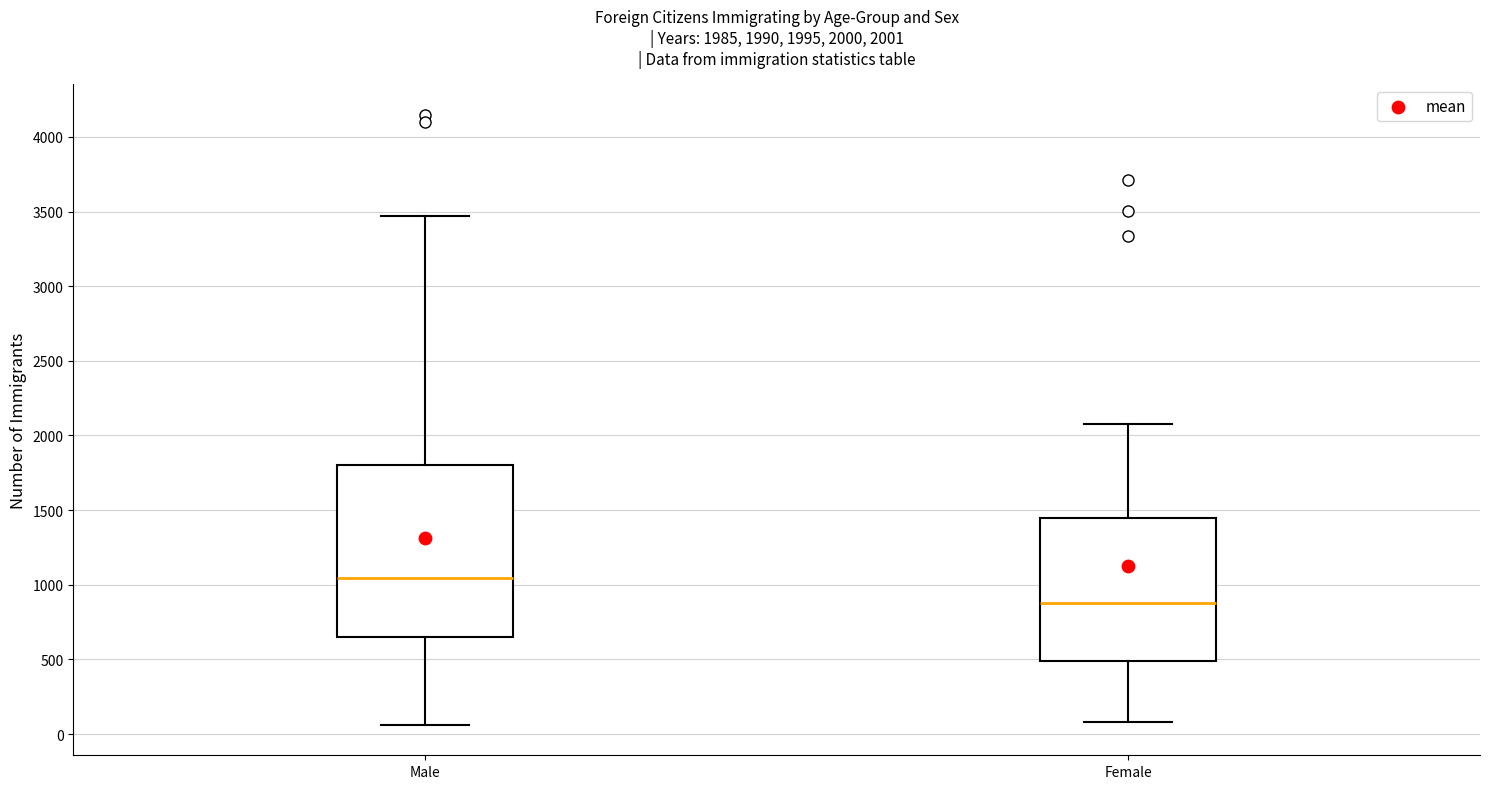

Which box has the lowest median line?

Female